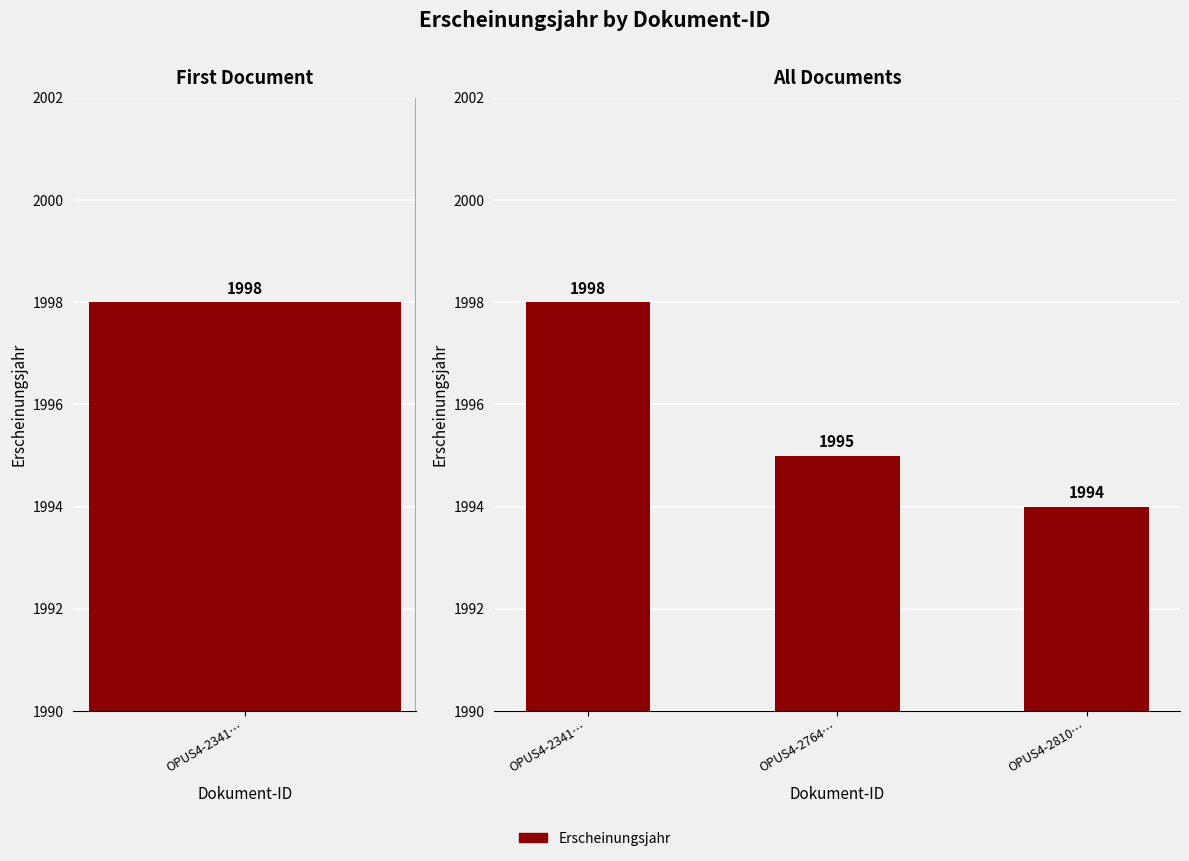

What is the label of the 3rd bar from the right?

OPUS4-2341…